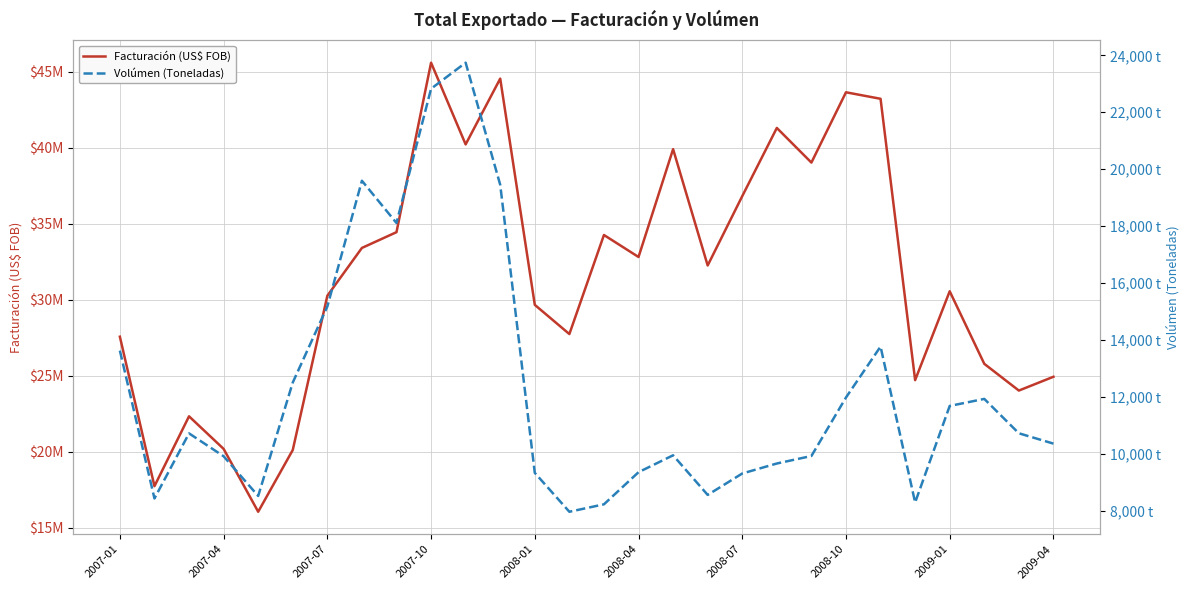

True or false: Facturación (US$ FOB) has more than 1 points higher than both neighbors.

True